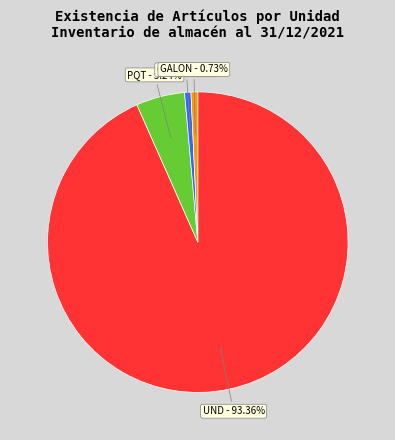

Which category accounts for the majority?

UND - 93.36%